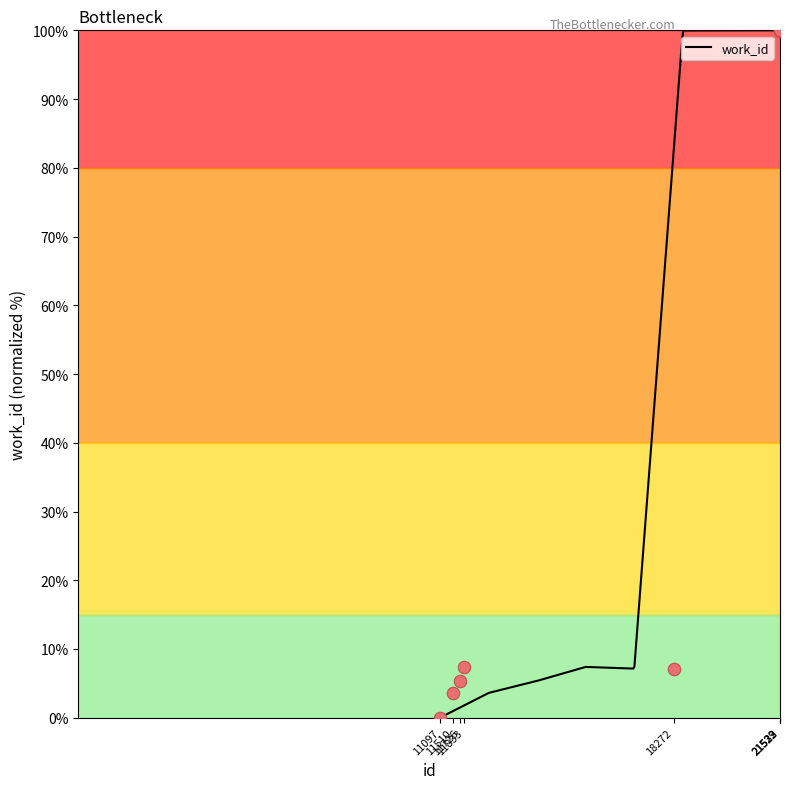

What is the change in value from 11097 to 11726?

+5.4